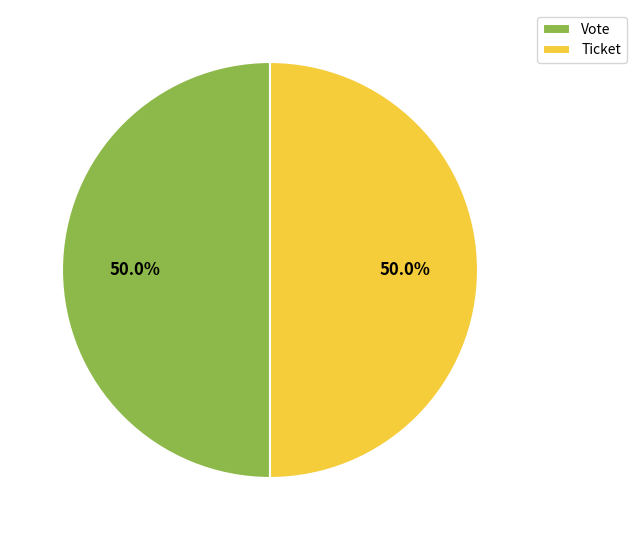

Do Vote and Ticket together represent more than half of the pie?

Yes